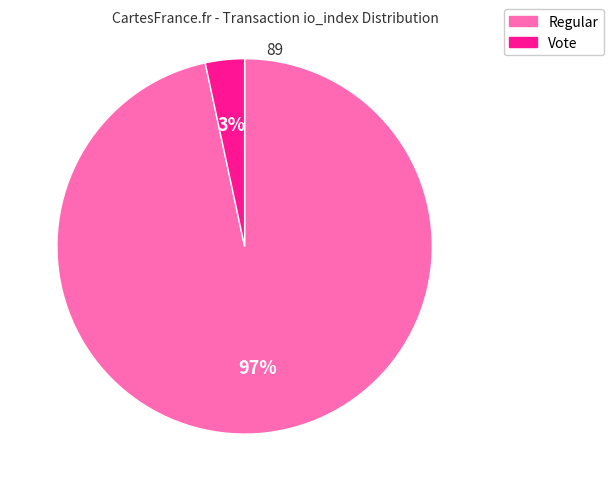

Which has a higher value, Vote or Regular?

Regular